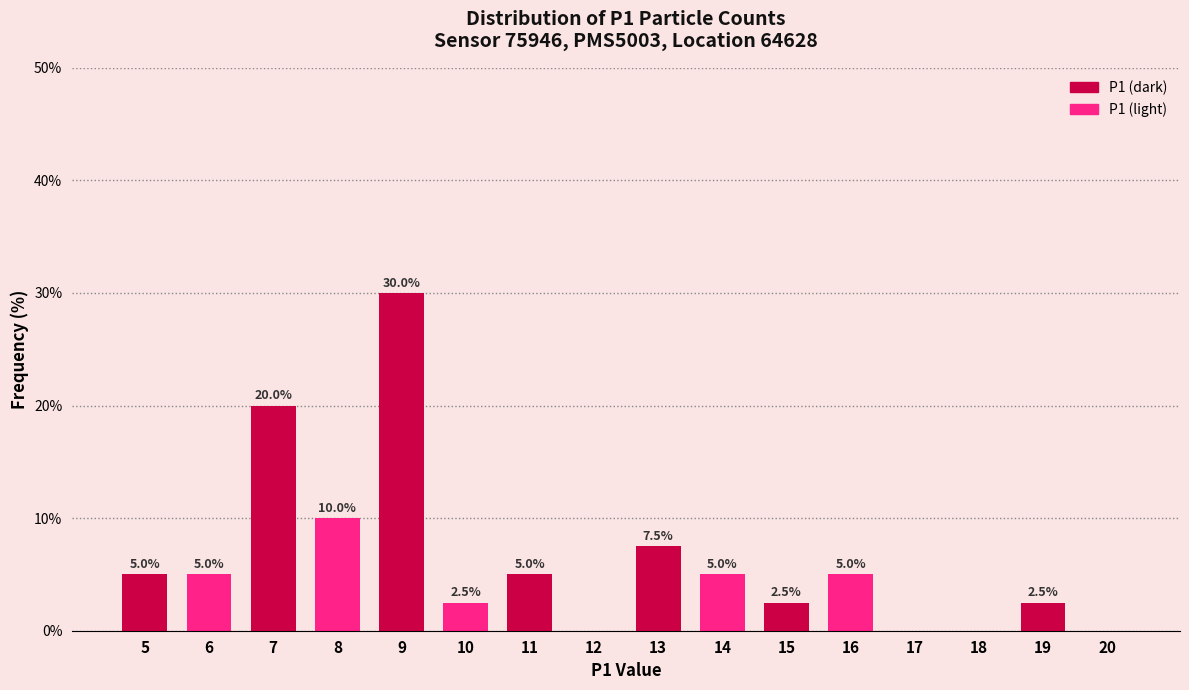

Reading left to right, transcribe all the data shown in this chart.

5=5.0	6=5.0	7=20.0	8=10.0	9=30.0	10=2.5	11=5.0	12=0.0	13=7.5	14=5.0	15=2.5	16=5.0	17=0.0	18=0.0	19=2.5	20=0.0